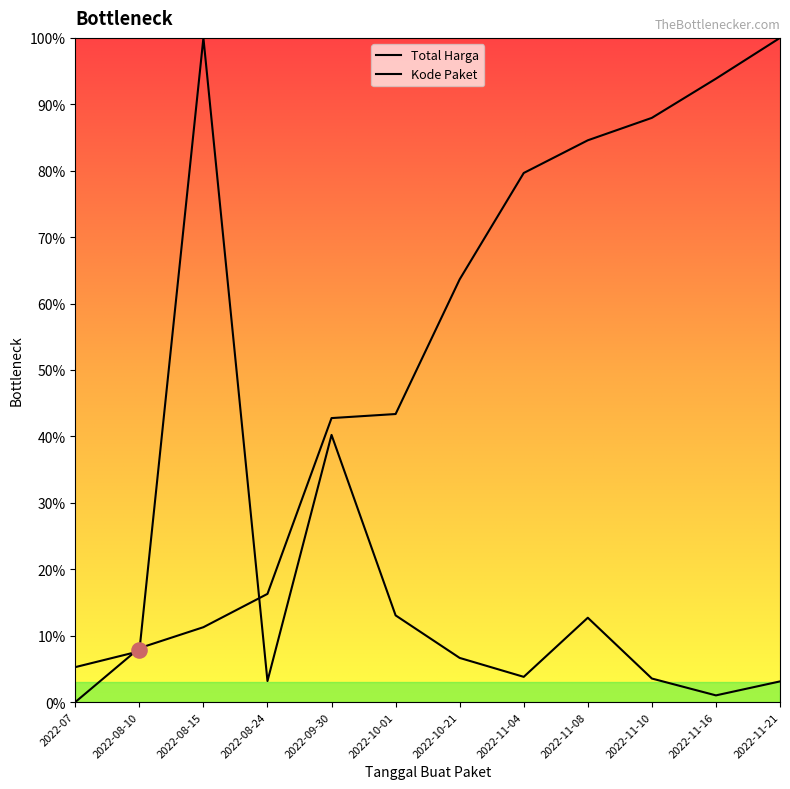

Which series has the widest spread of Y values?

Kode Paket